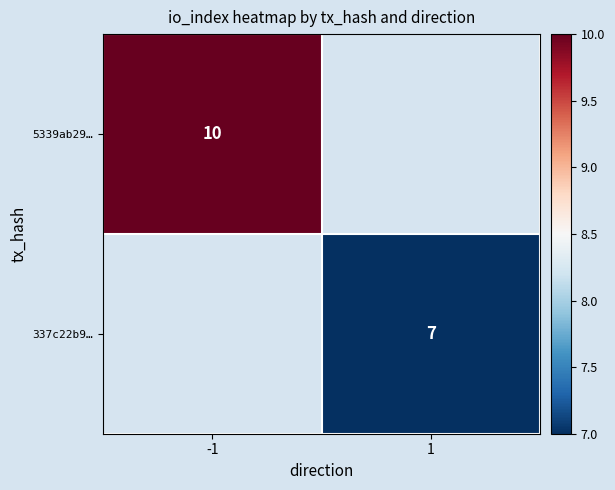

The 5339ab29… series shows 5 at -1. True or false?

False